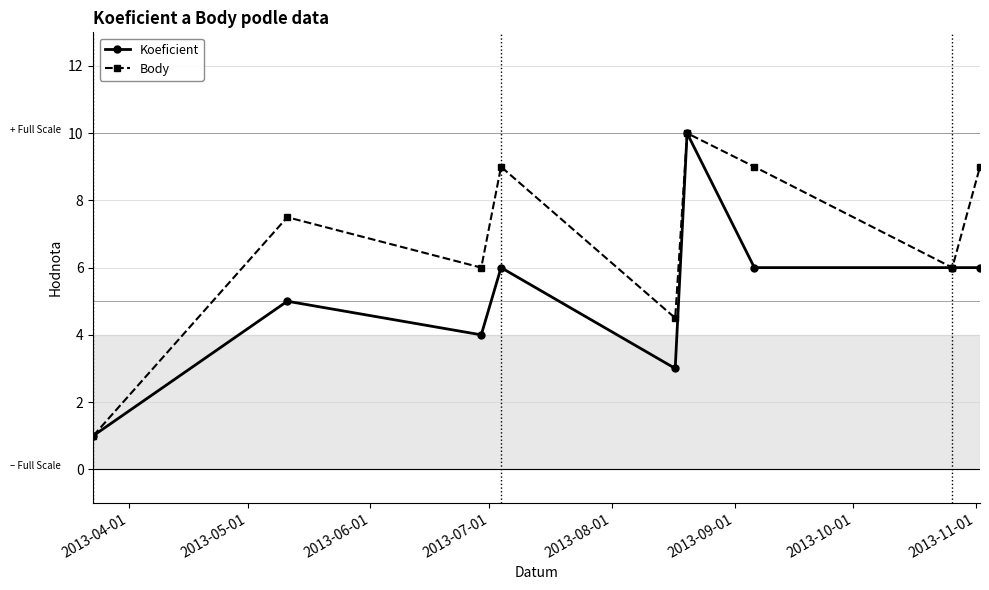

How many lines are shown in the chart?

2